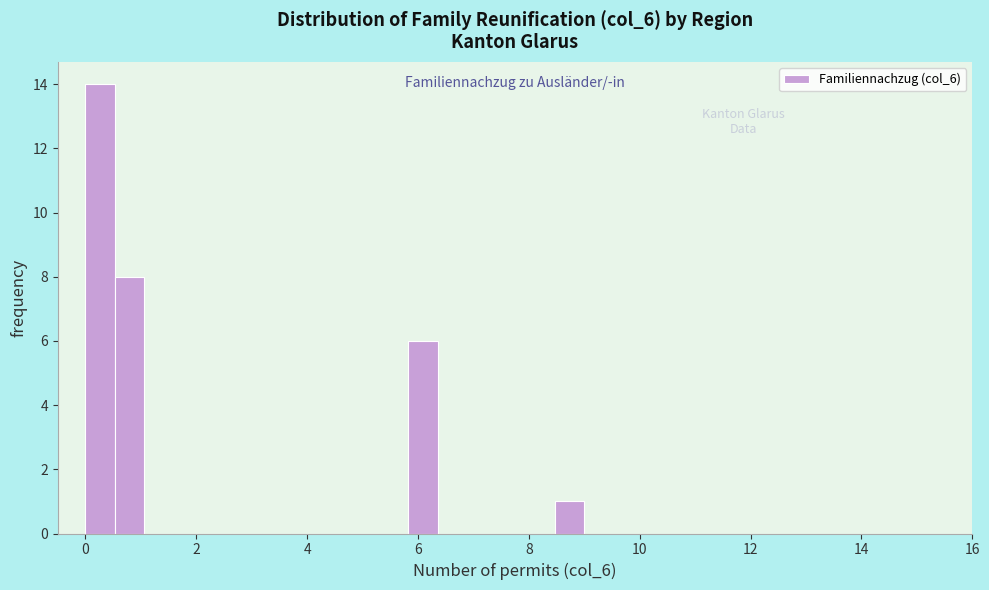

Around what value on the x-axis is the tallest bar? Give the approximate position of its centre, as read against the axis.

0.2